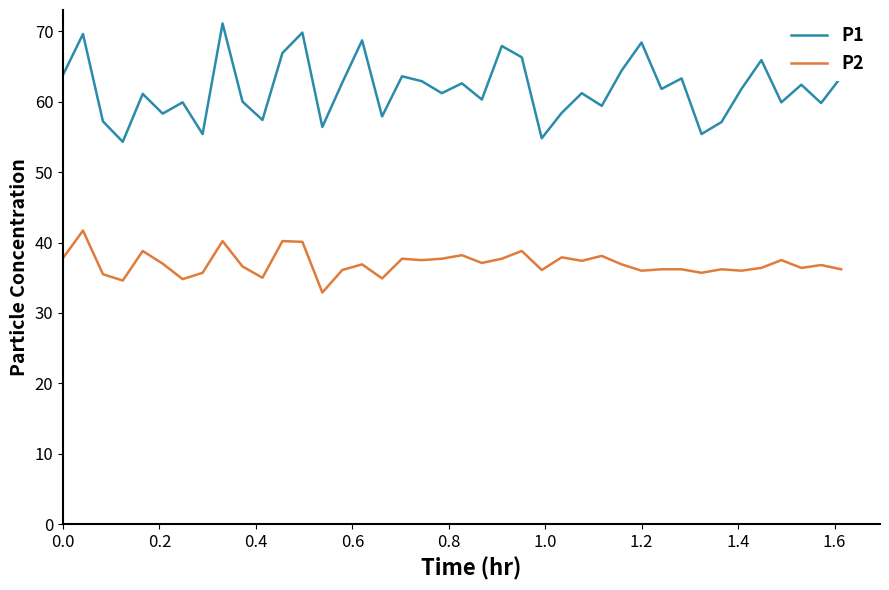

What are all the series names shown in the legend?

P1, P2